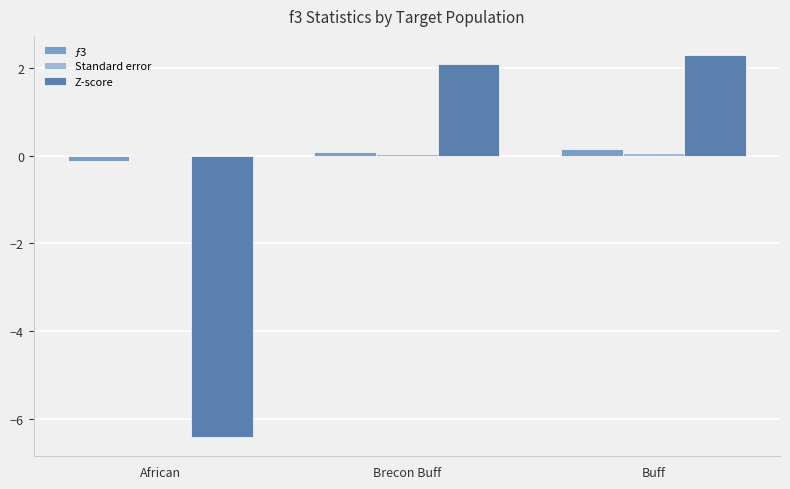

At which category does the chart reach its peak across all series?

Buff